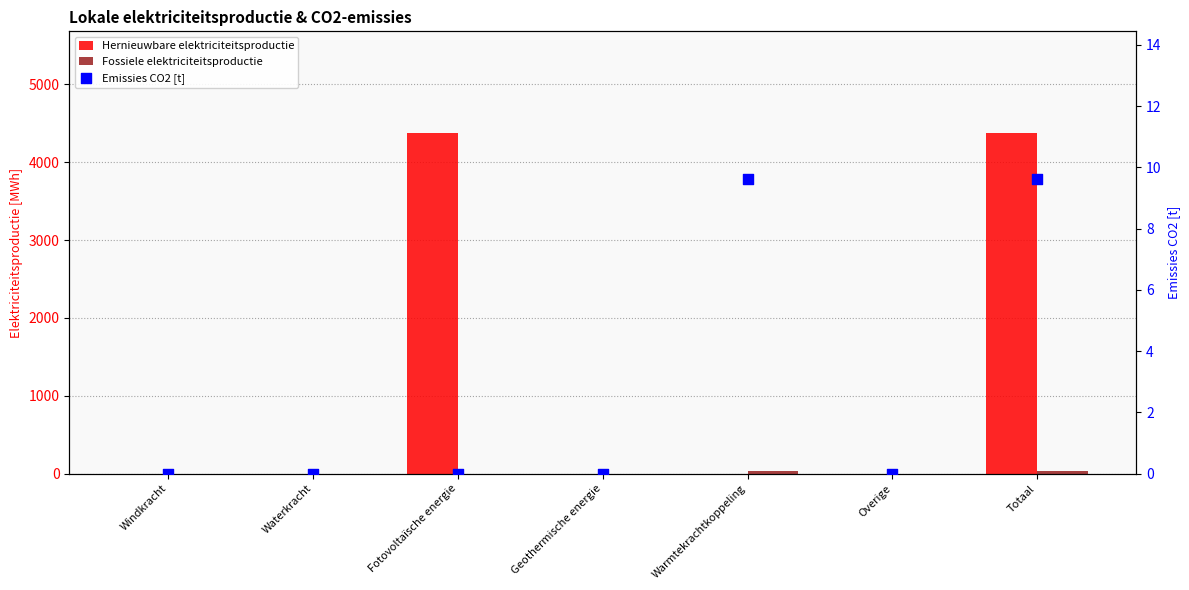

At which category is the sum across all series the highest?

Totaal